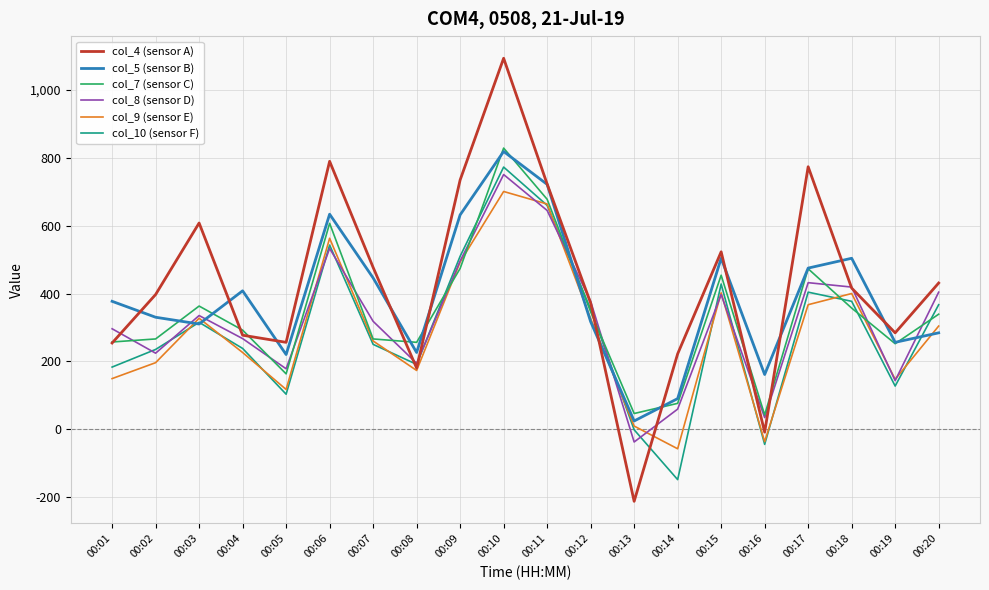

At which category does the chart reach its peak across all series?

00:10